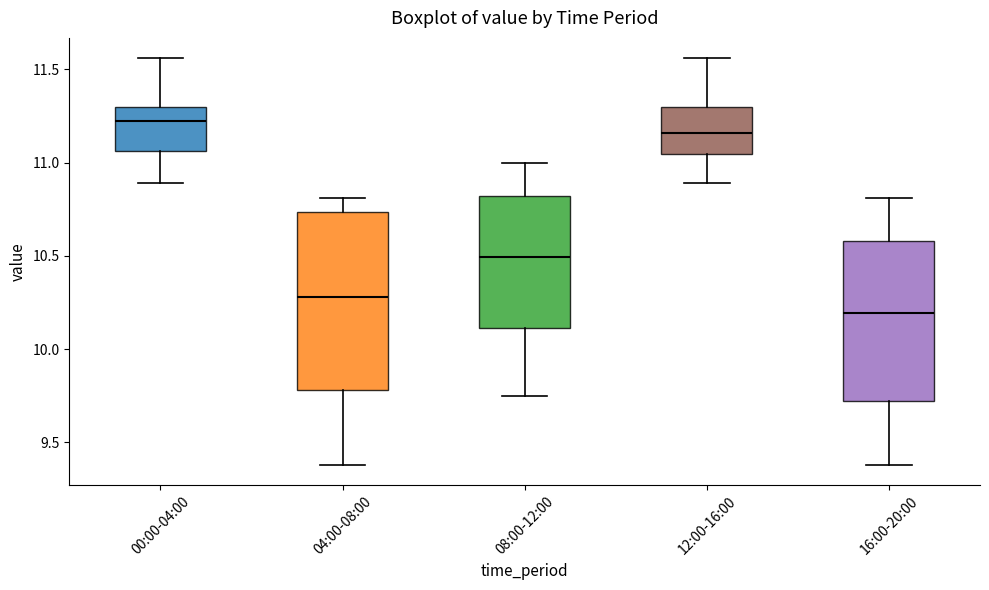

Where is the lower edge of the box for 08:00-12:00 on the y-axis? The values are not printed on the chart, so give them approximately, as read against the axis.

10.10